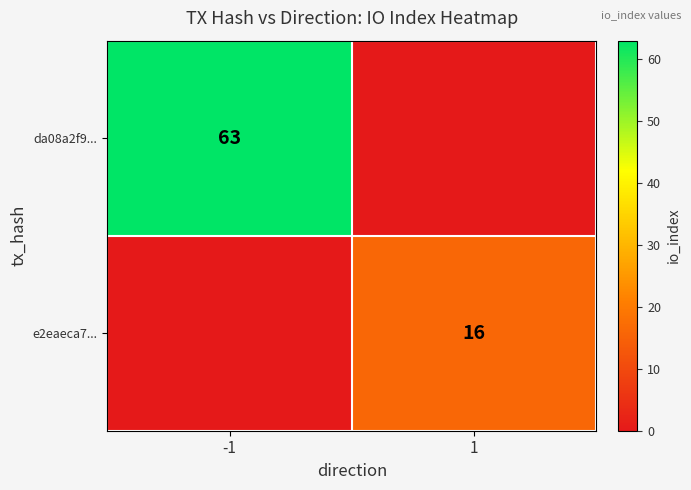

The e2eaeca7... series shows 27 at 1. True or false?

False